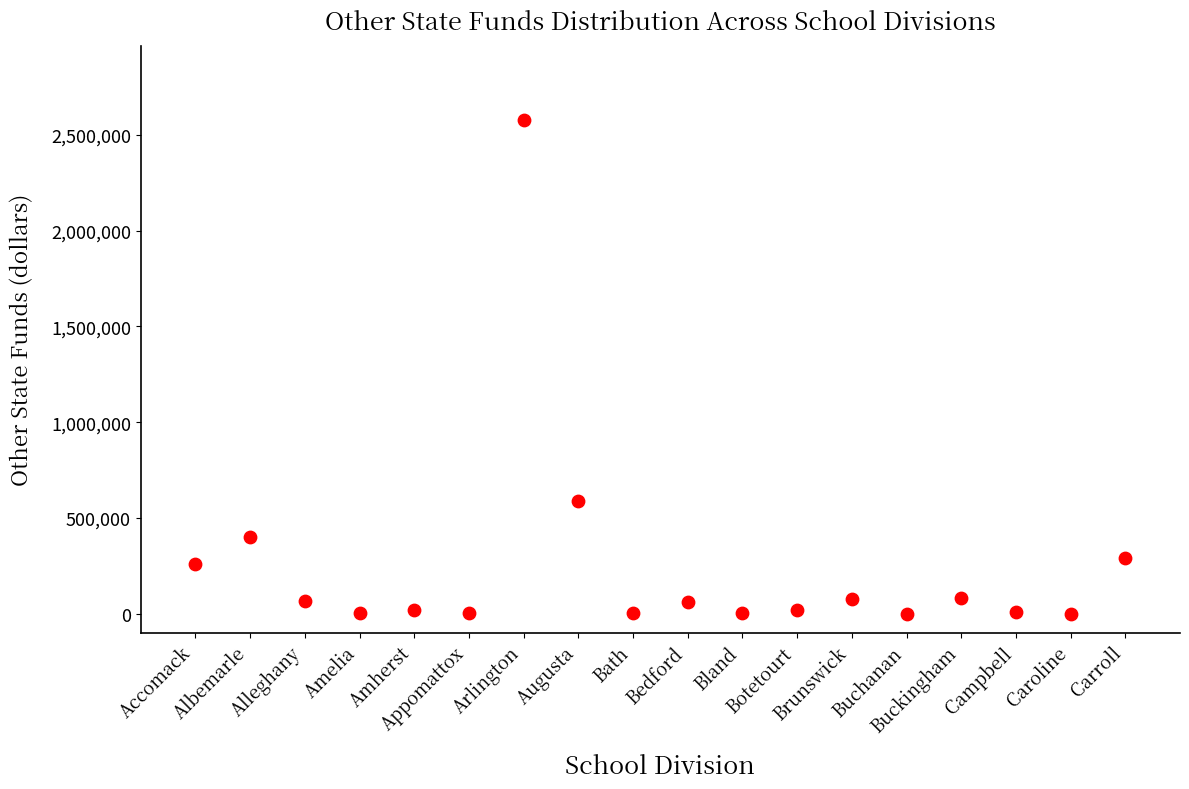

What is the range of Y values (max minus min)?

2578490.7